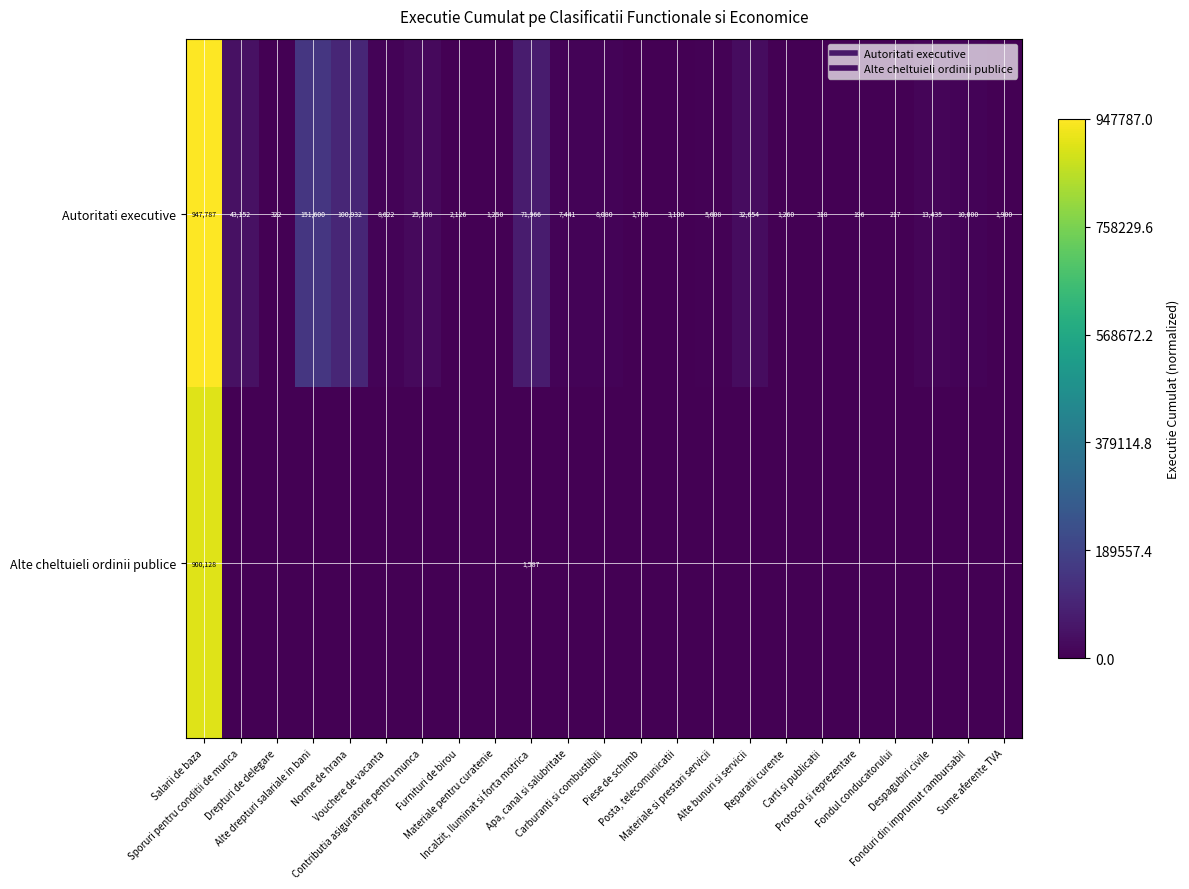

List the series in order of their overall mean, highest first.

Autoritati executive, Alte cheltuieli ordinii publice